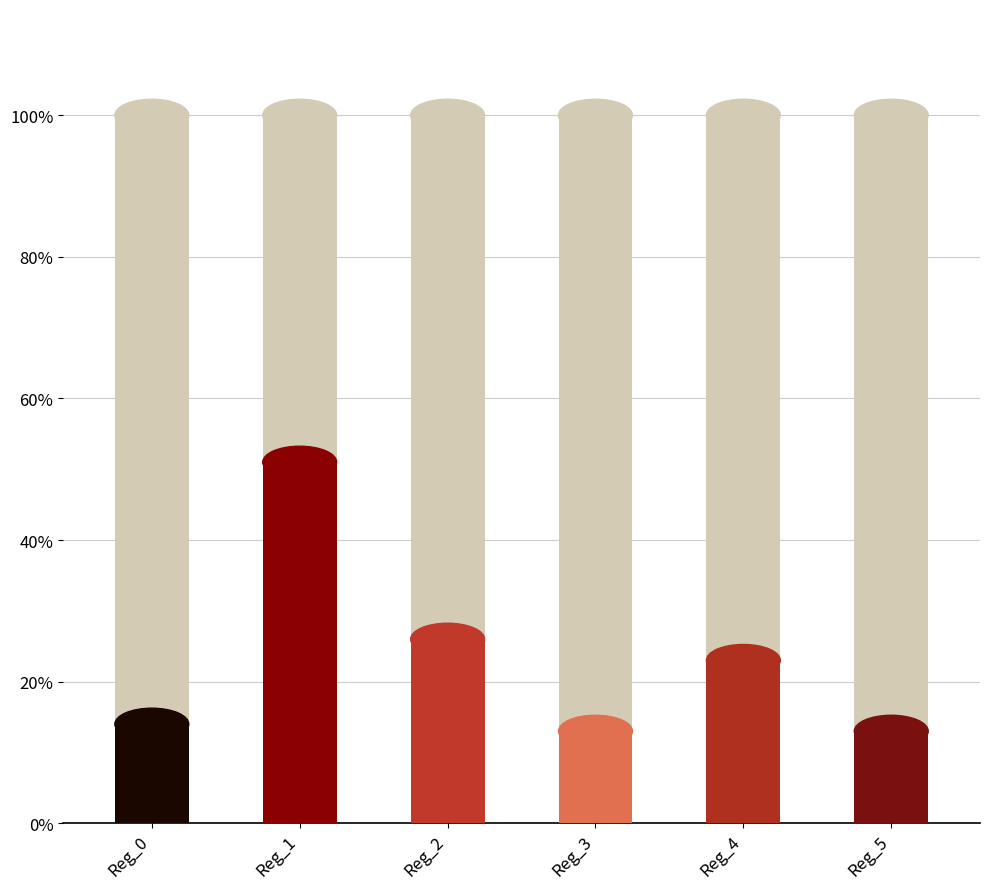

What is the total value across all series at Reg_5?

113